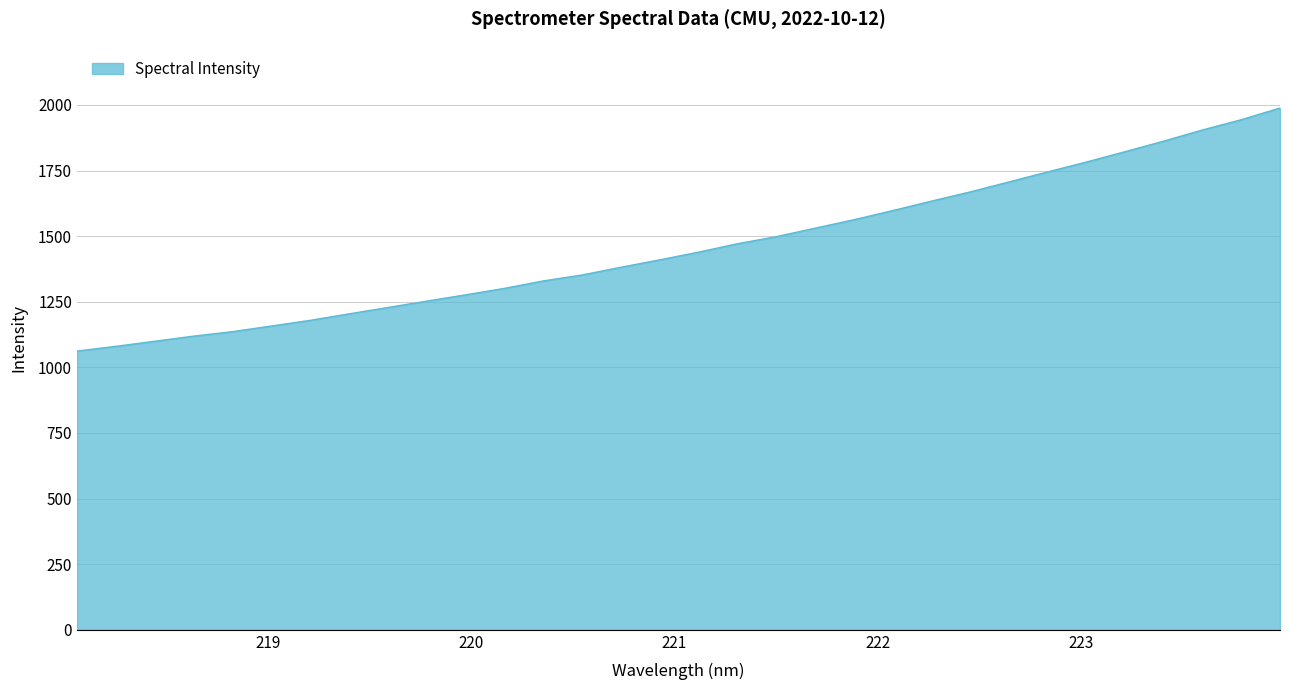

What is the minimum value shown in the chart?

1062.0